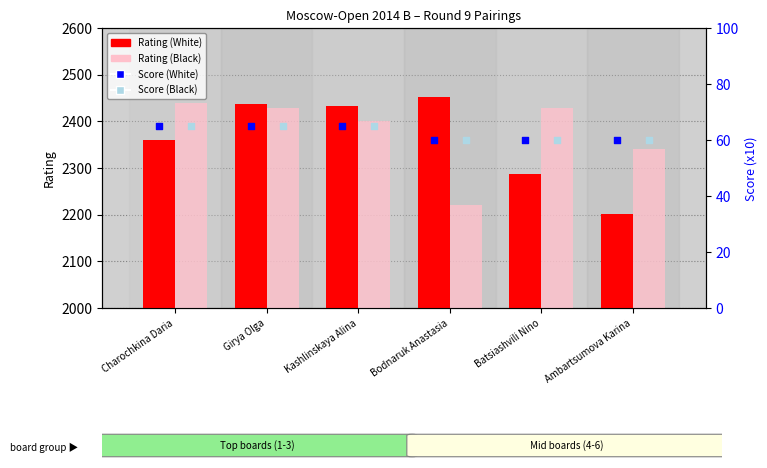

Which series has the widest spread of Y values?

Rating (White)